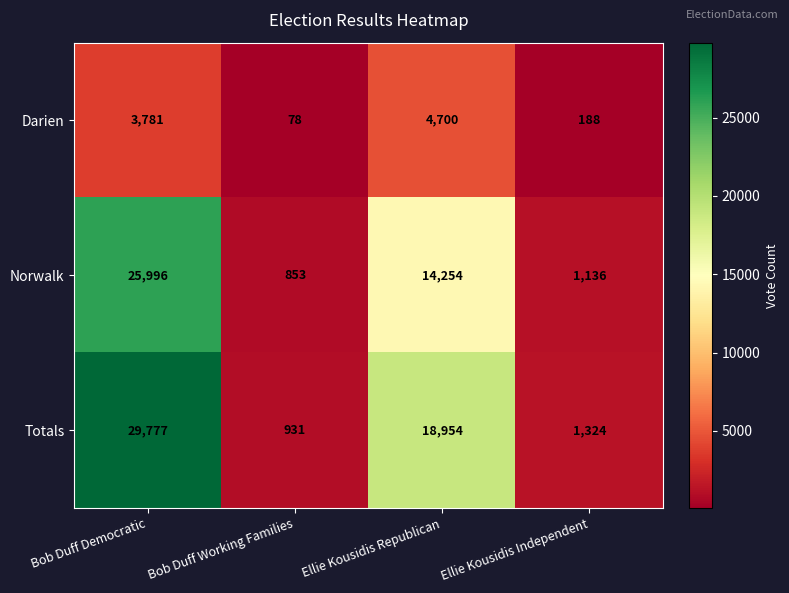

What is the total value across all series at Ellie Kousidis Independent?

2648